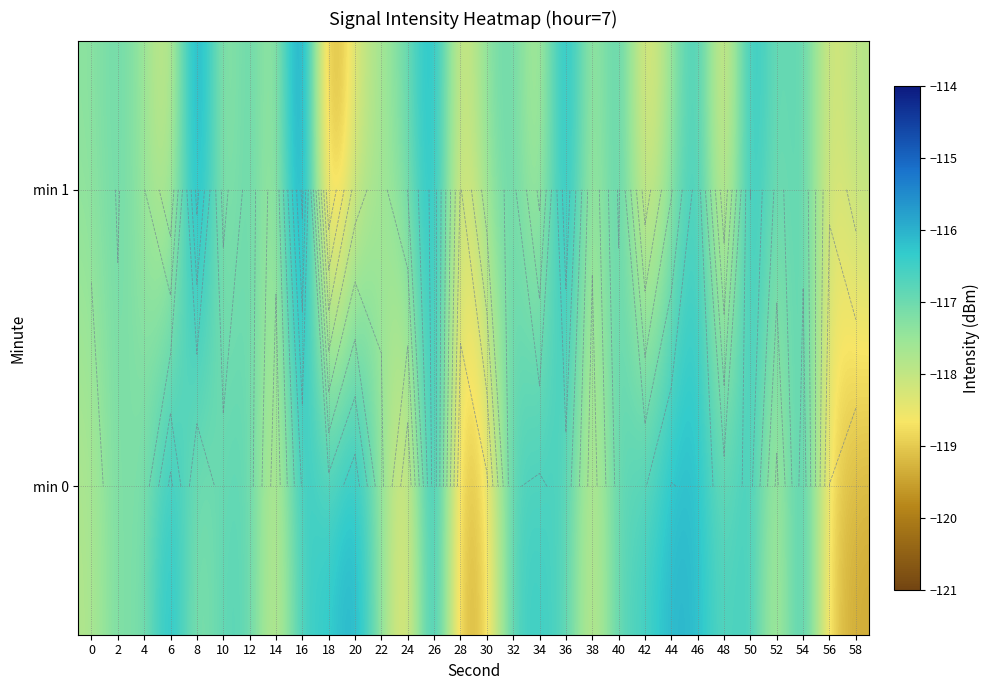

What is the total value across all series at 28?

-238.0